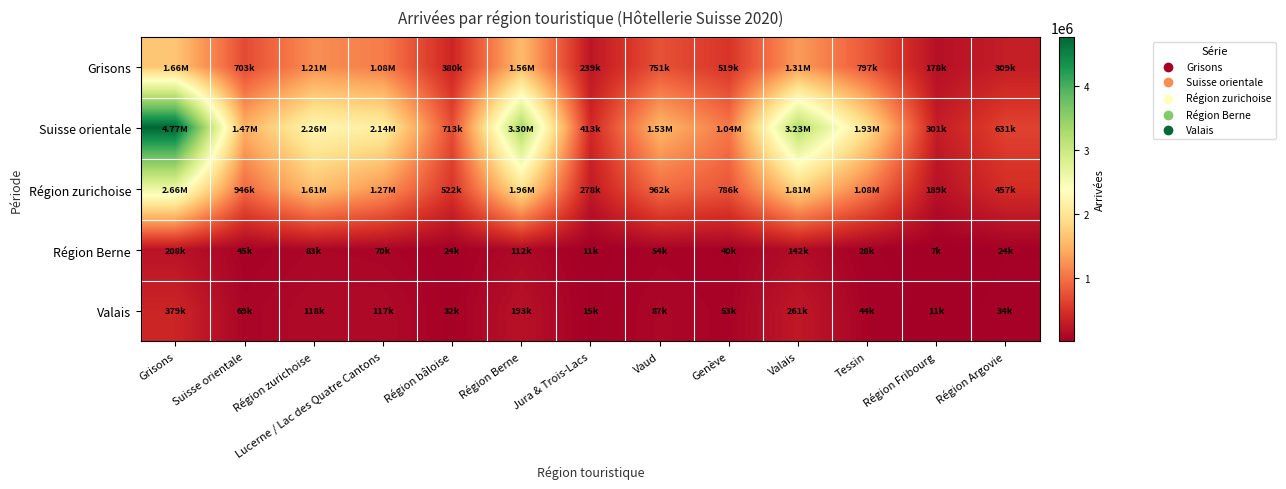

What is the minimum value shown in the chart?

6786